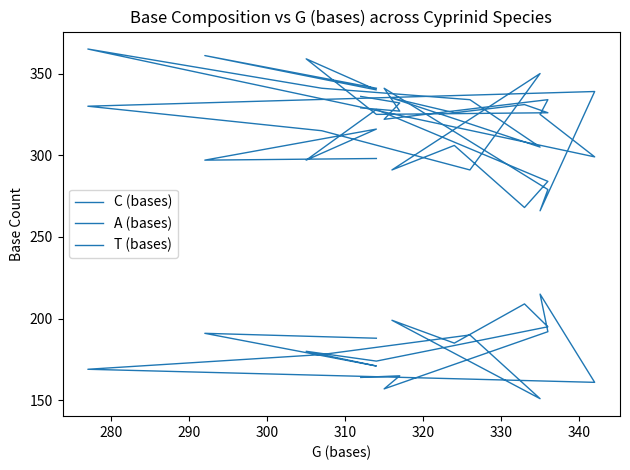

Read the T (bases) value at 320.

339